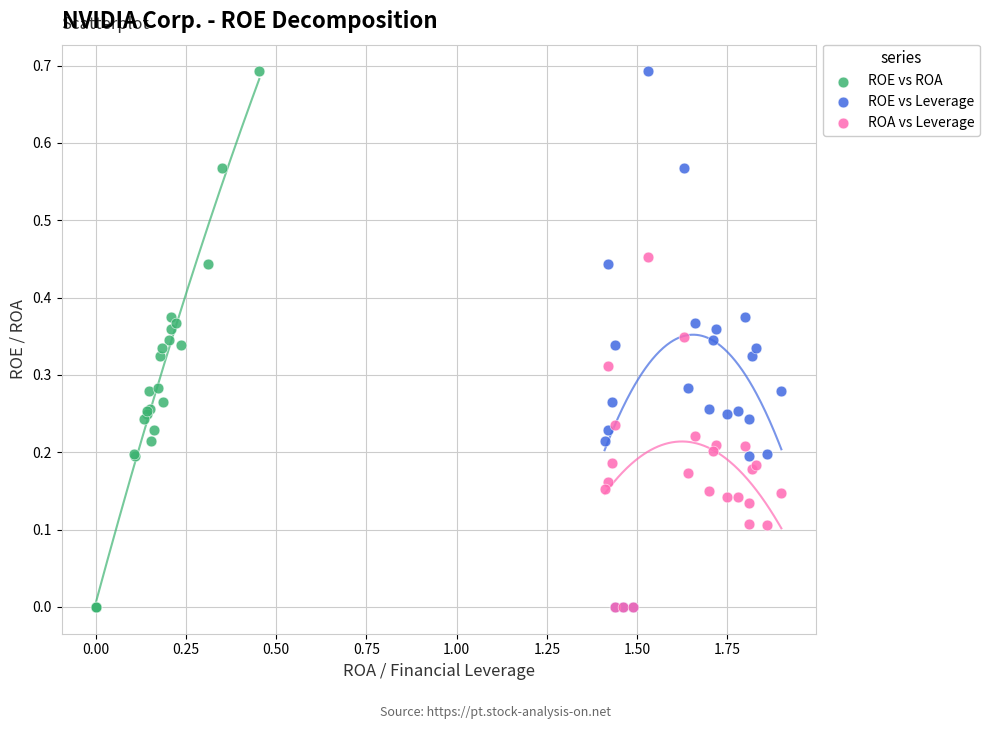

What are all the series names shown in the legend?

ROE vs ROA, ROE vs Leverage, ROA vs Leverage